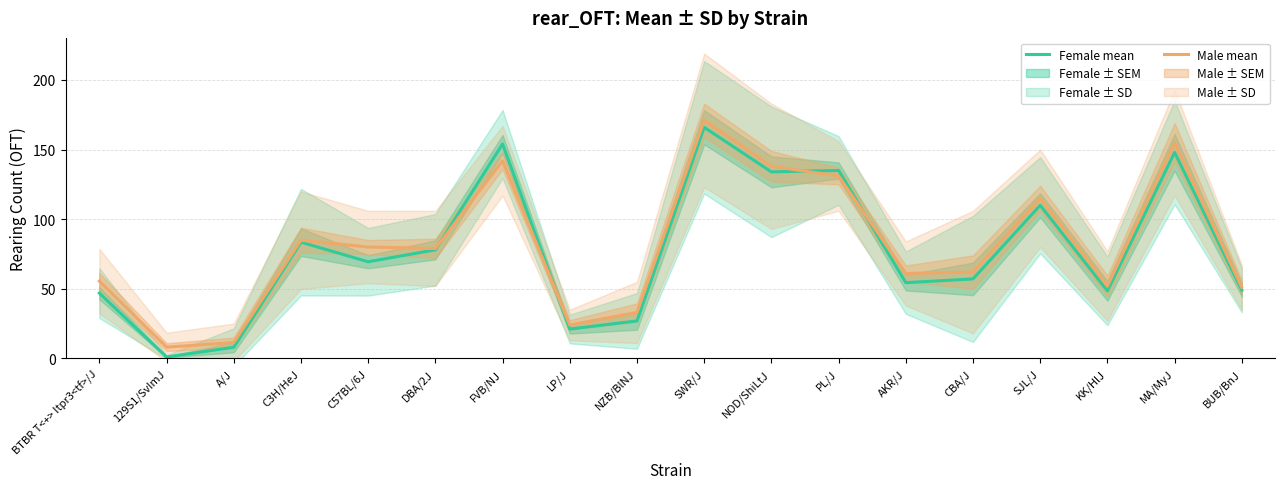

Which category has the lowest value in the Female (estimate) series?

129S1/SvImJ